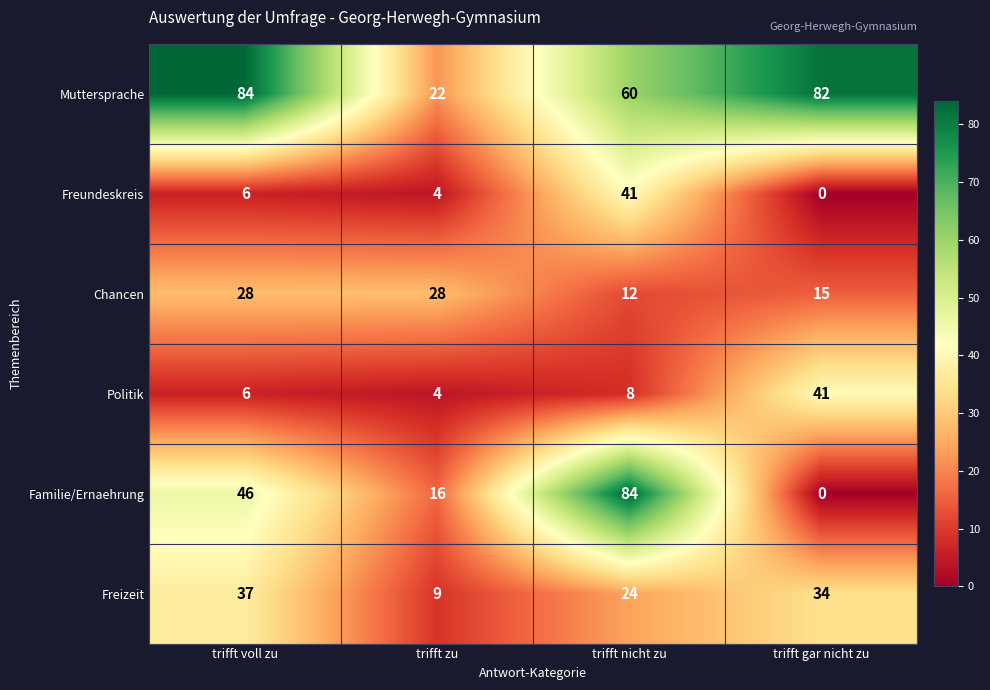

Is the value of Freizeit at trifft voll zu greater than the value of Muttersprache at trifft gar nicht zu?

No